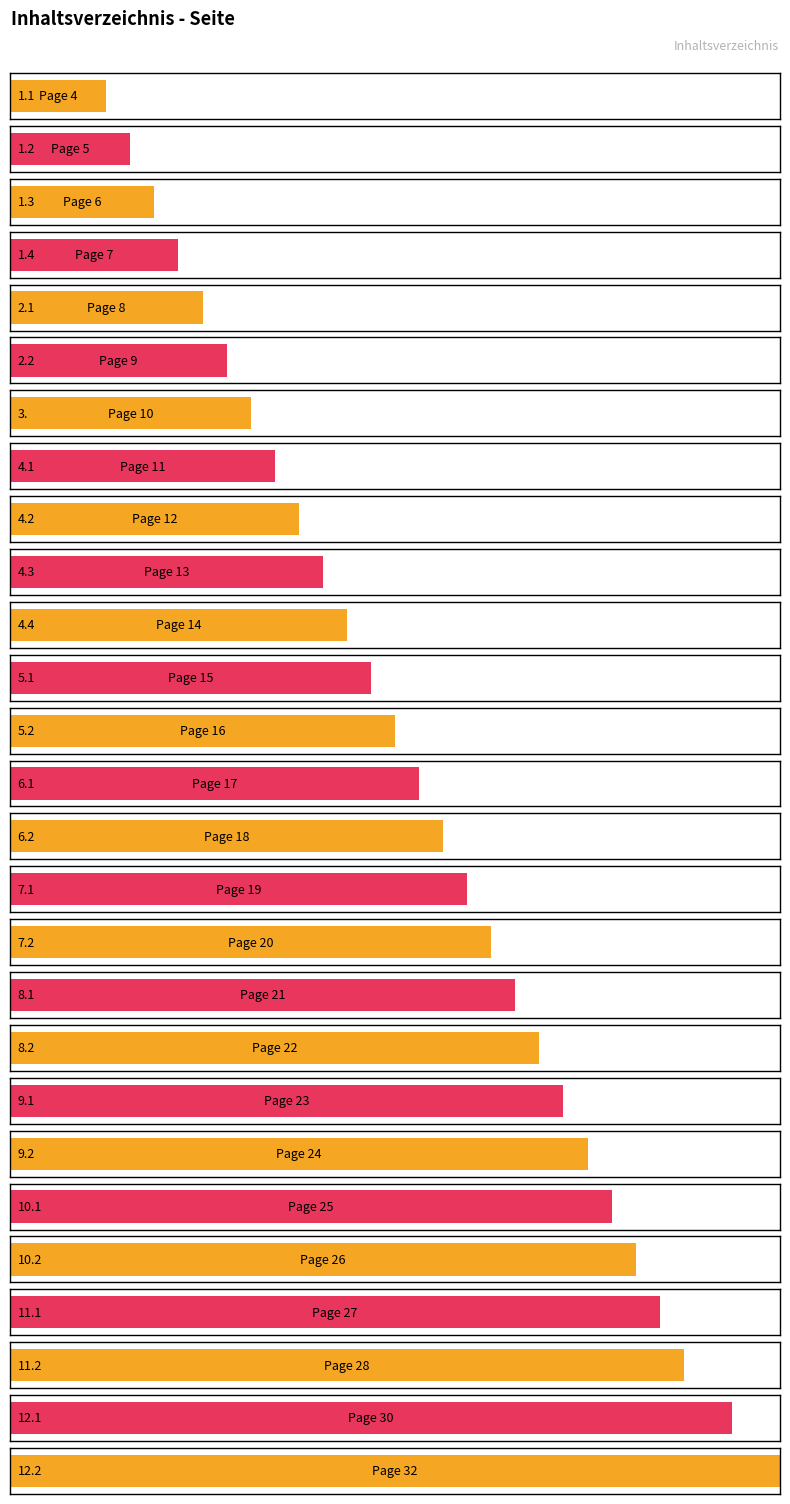

Is it true that the value at 1.2 is 3?

False